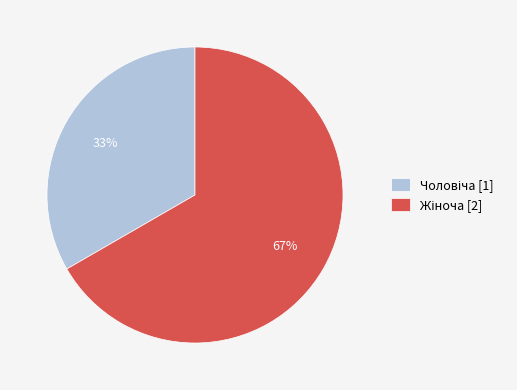

To the nearest percent, what is the average slice percentage?

50%